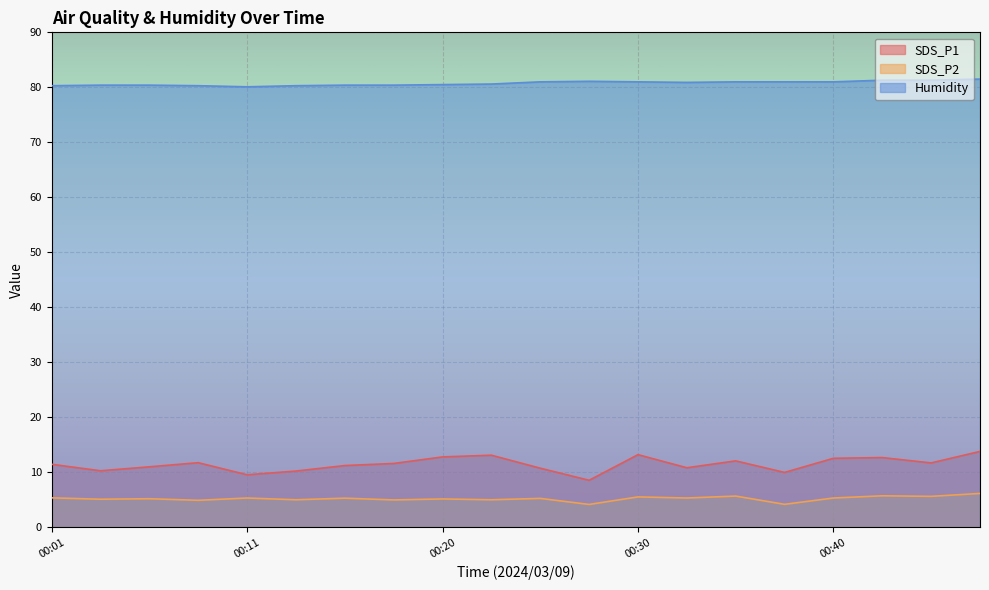

What is the difference between the SDS_P1 values at 00:01 and 00:11?

1.9